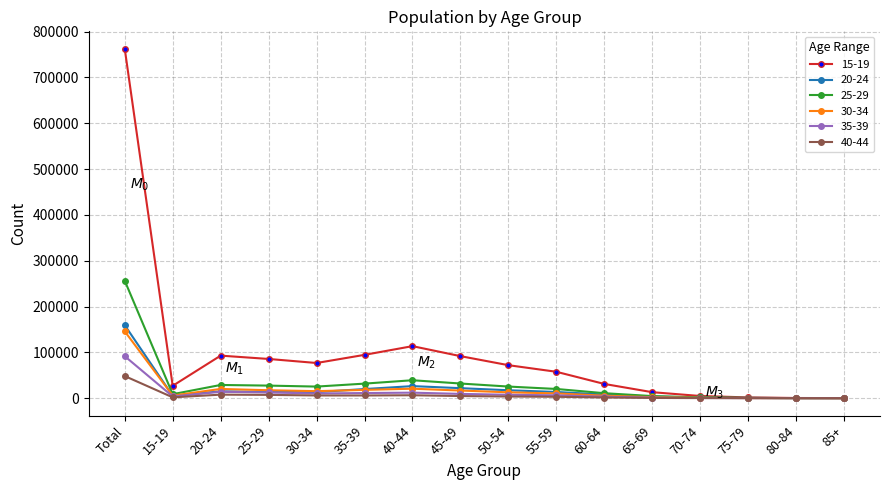

Where does the 25-29 series first go above 25280?

Total